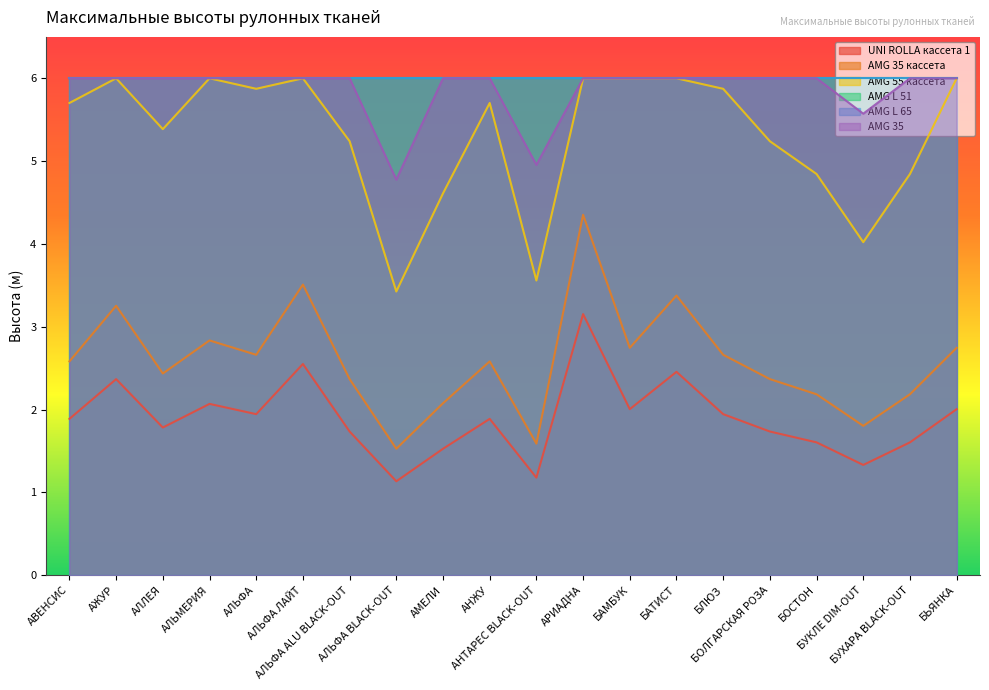

True or false: AMG 35 кассета and AMG 55 кассета cross at least once.

False